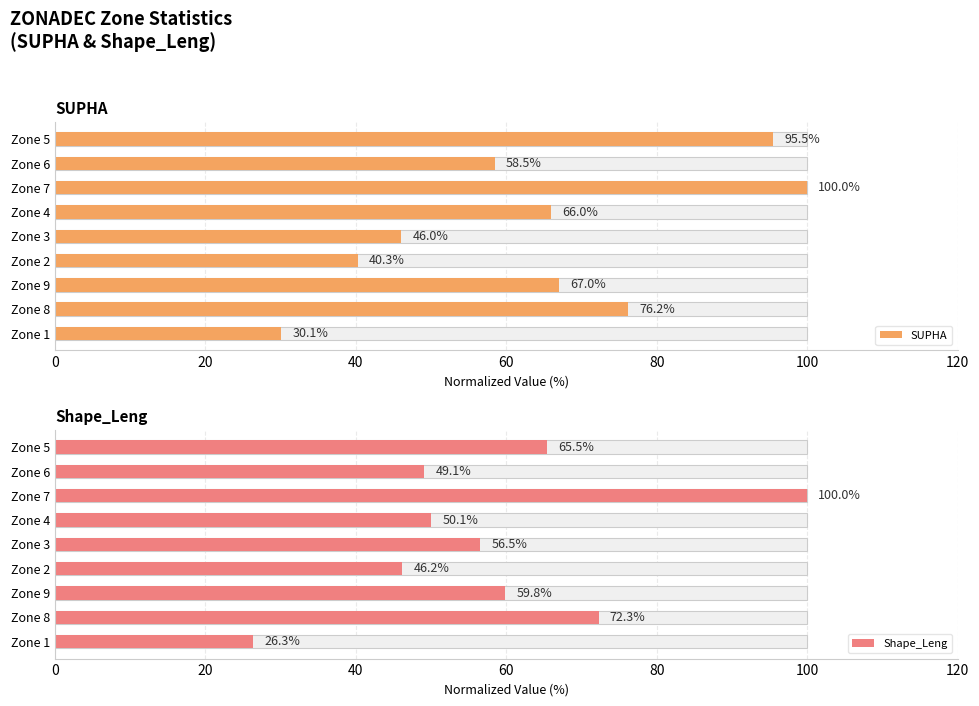

What is the approximate value of SUPHA at Zone 1?

30.1